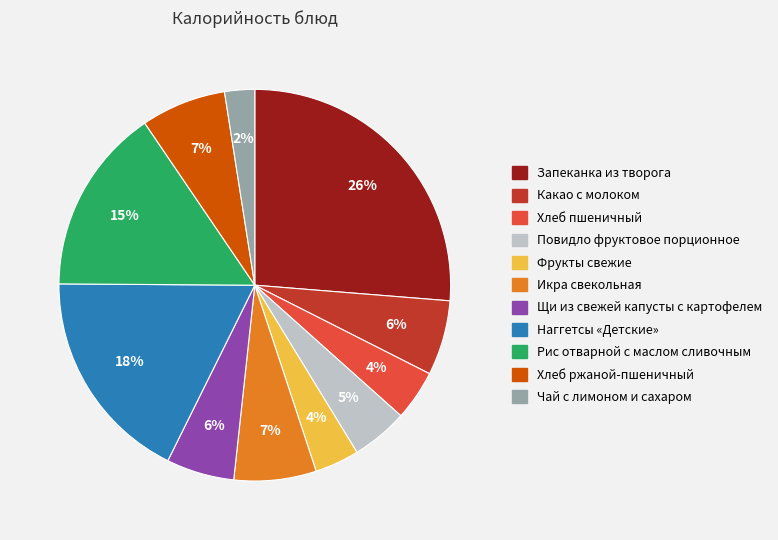

To the nearest percent, what percentage of the pie is Какао с молоком?

6%